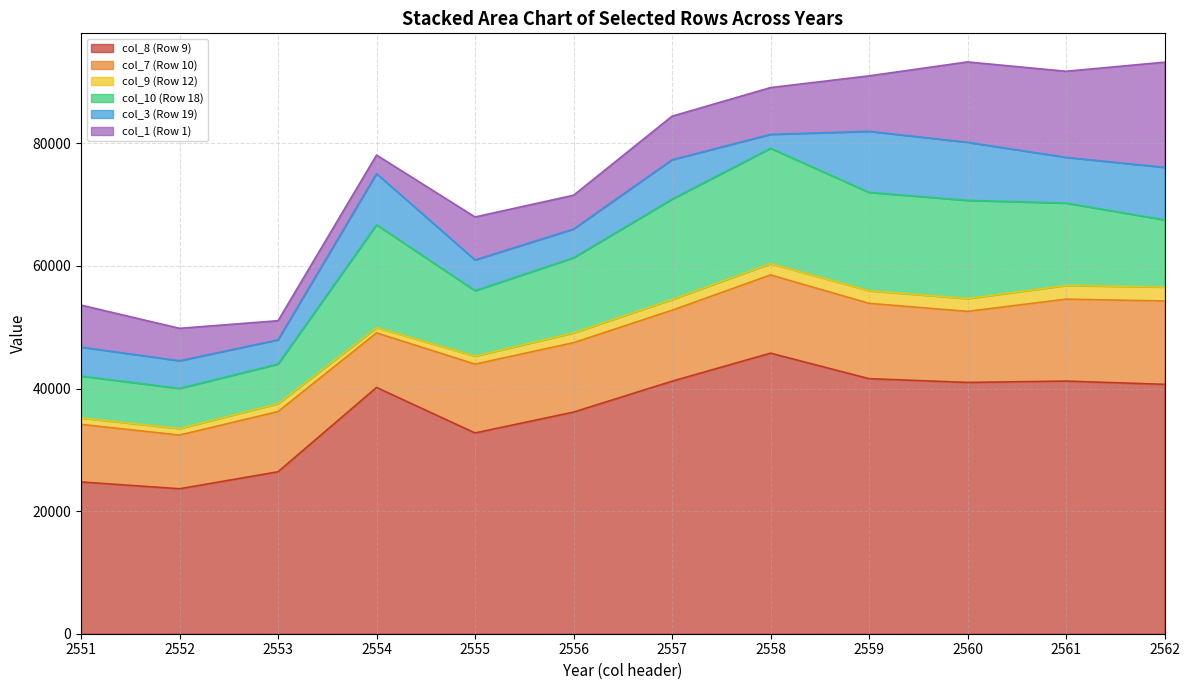

What is the total value across all series at 2555?

67987.9